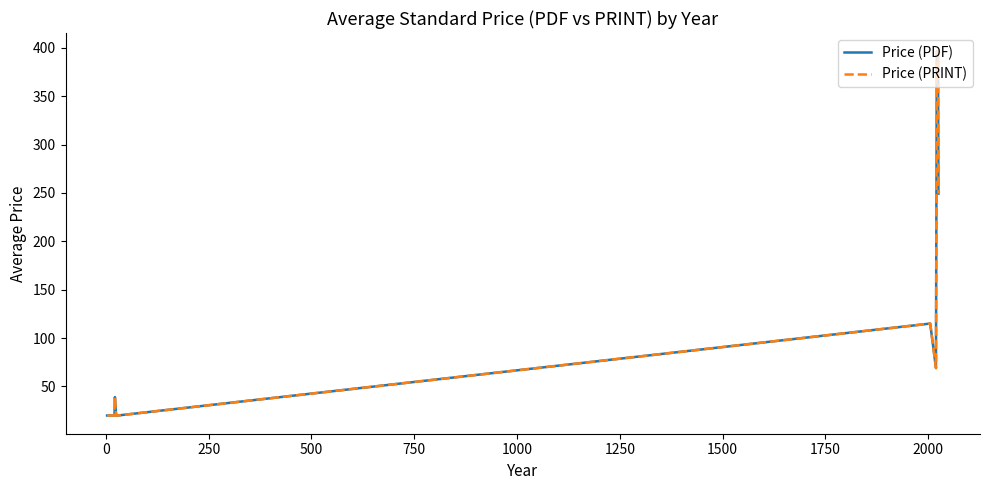

Does the chart display data point markers on the line(s)?

No